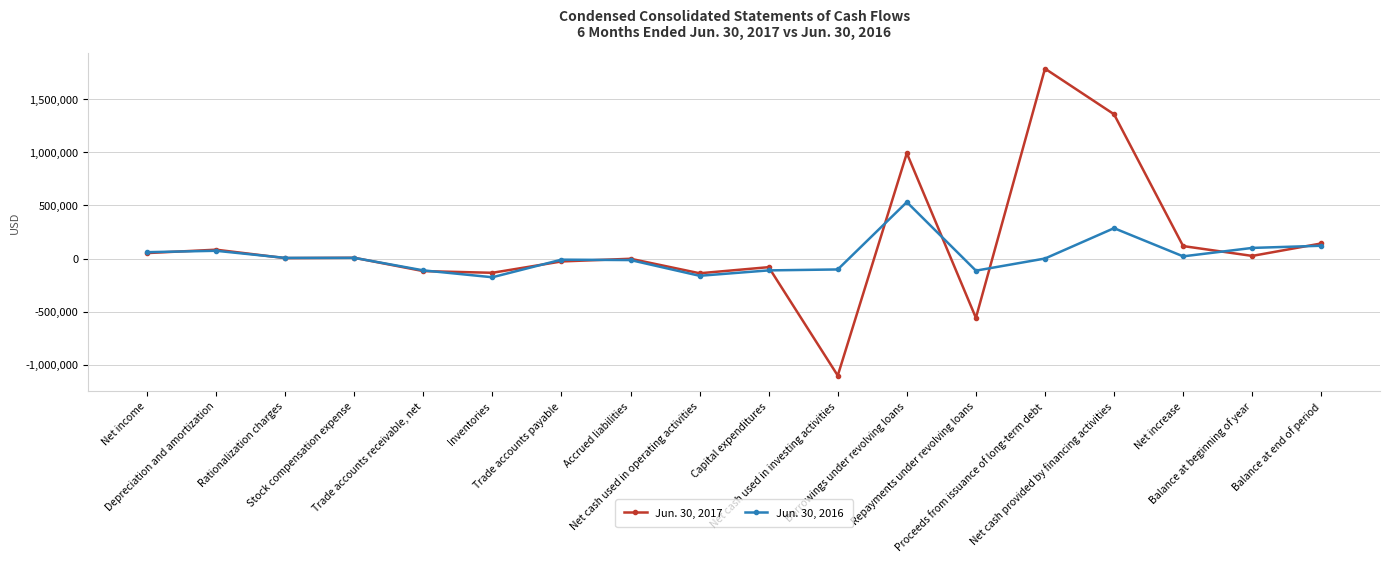

What is the lowest value of the Jun. 30, 2016 series?

-176427